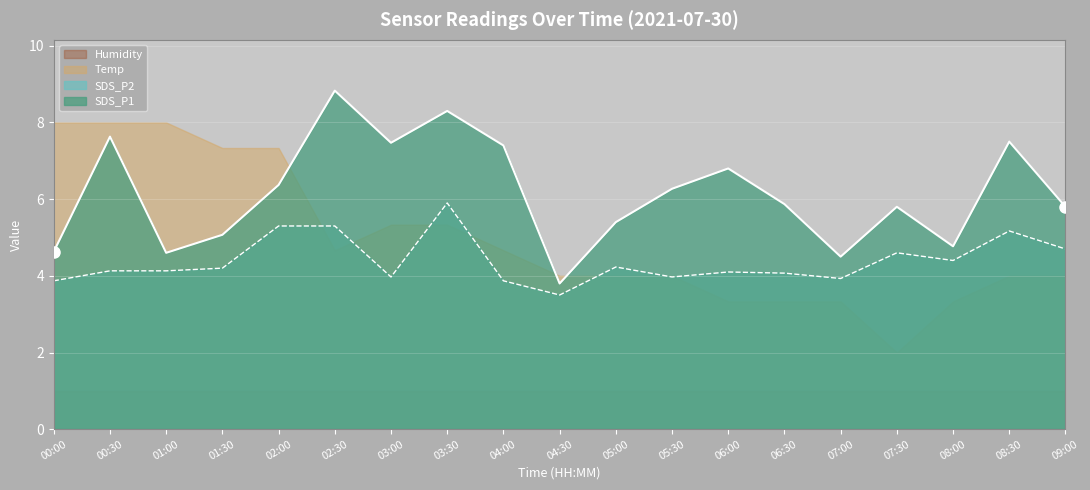

In SDS_P1, how many points are lower than both neighbors (excluding endpoints)?

5